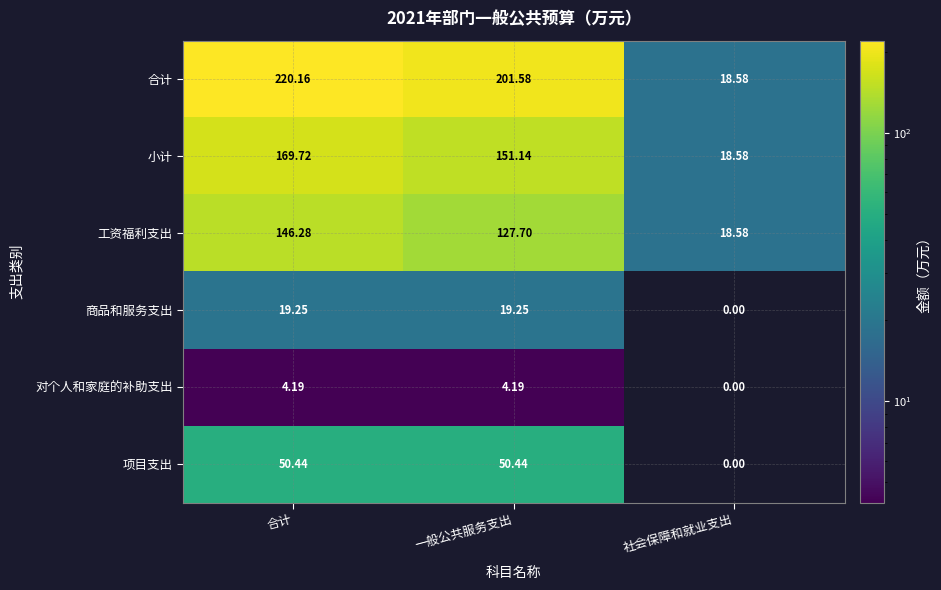

List the labels in order of 小计 value, largest first.

合计, 一般公共服务支出, 社会保障和就业支出